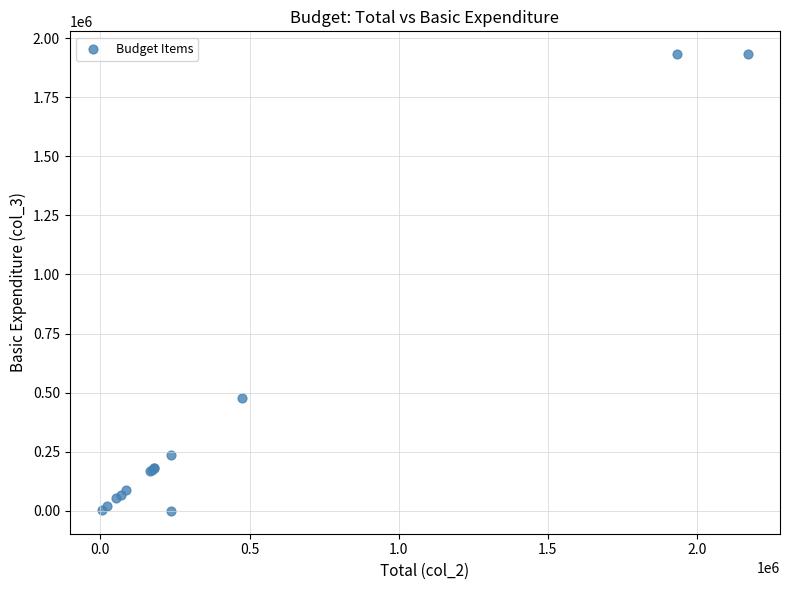

What Y value in the scatter plot is closest to 965834?

476317.5